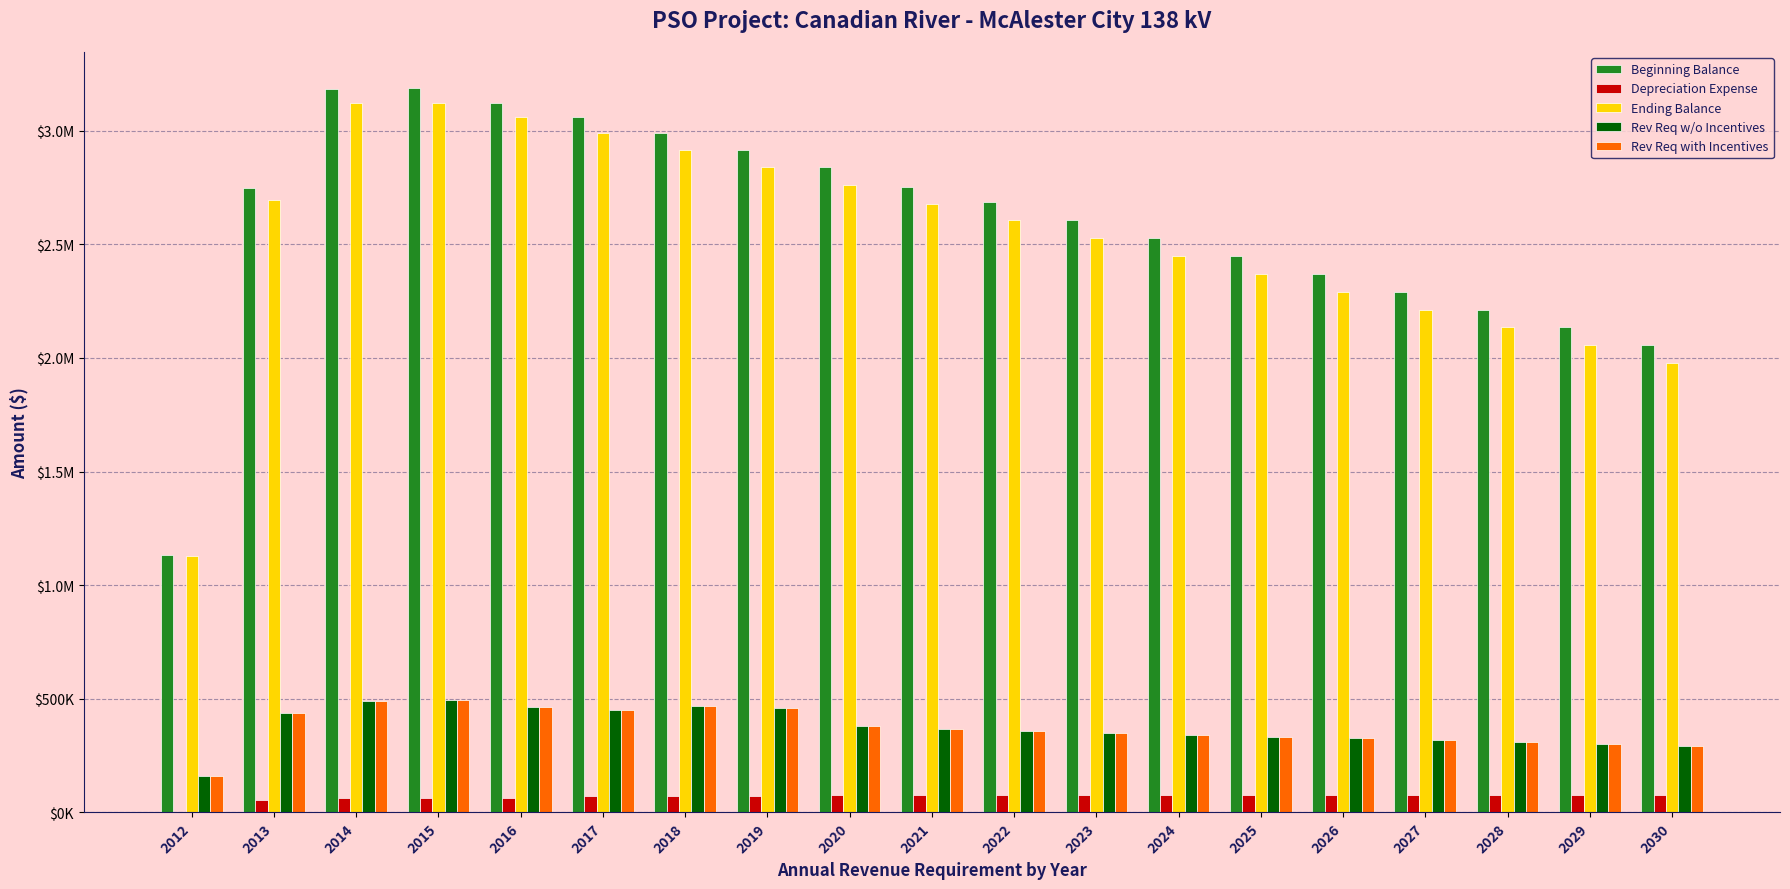

What are all the series names shown in the legend?

Beginning Balance, Depreciation Expense, Ending Balance, Rev Req w/o Incentives, Rev Req with Incentives